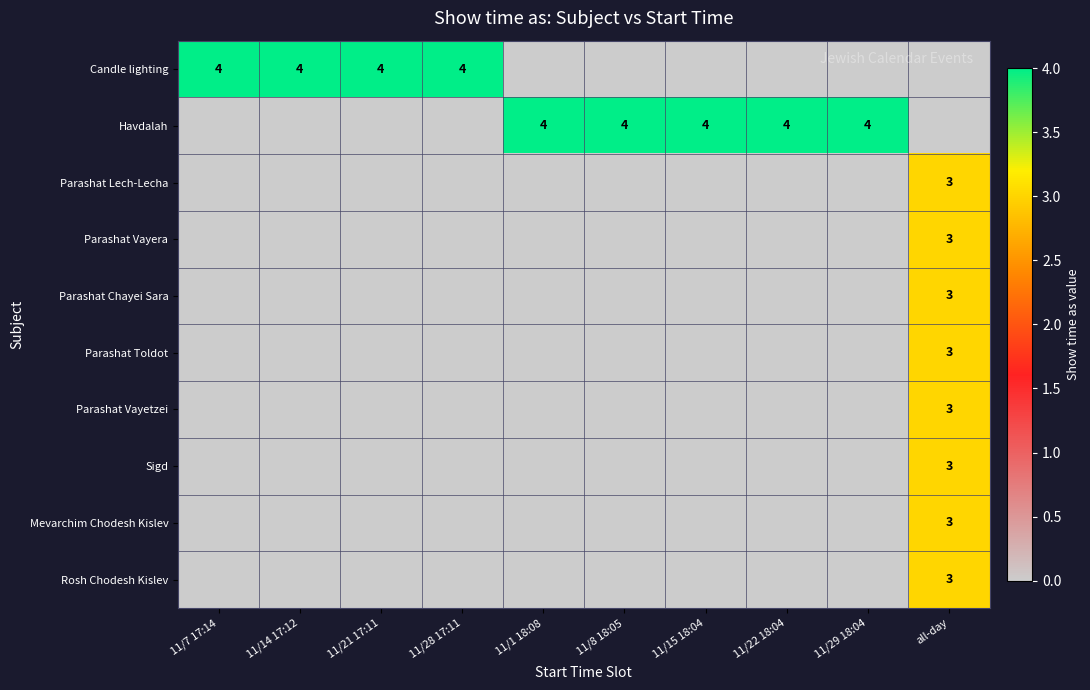

What is the difference between the highest and lowest values at 11/29 18:04?

4